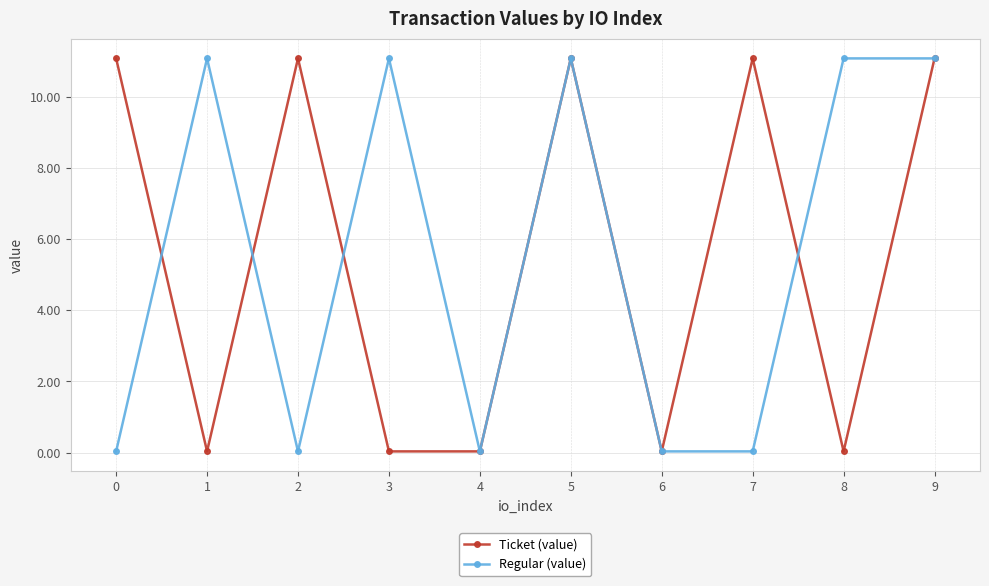

What is the sum of all Regular (value) values?

55.5